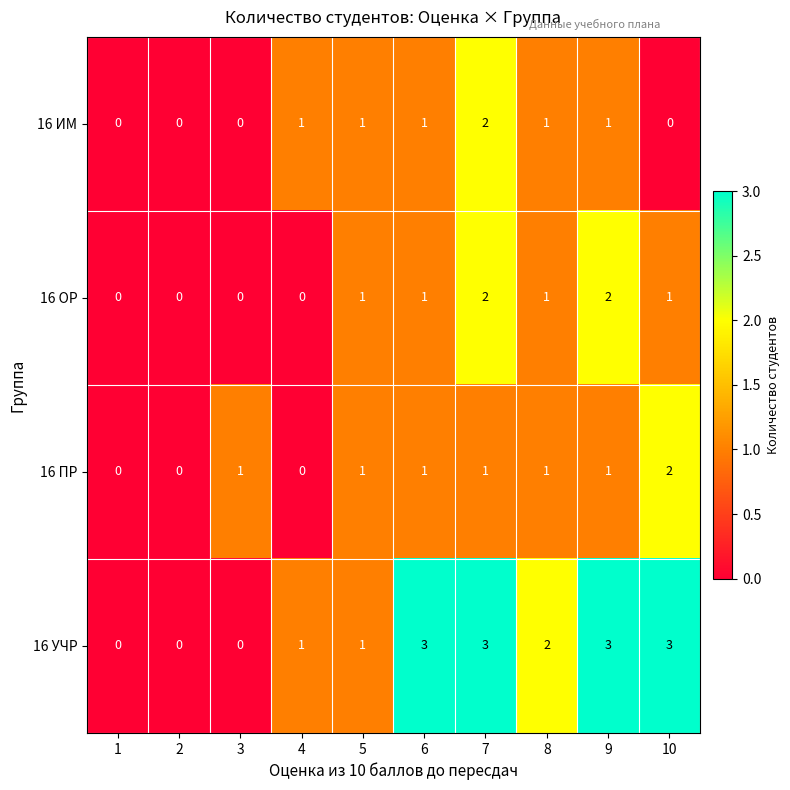

Count the number of categories in the chart.

10